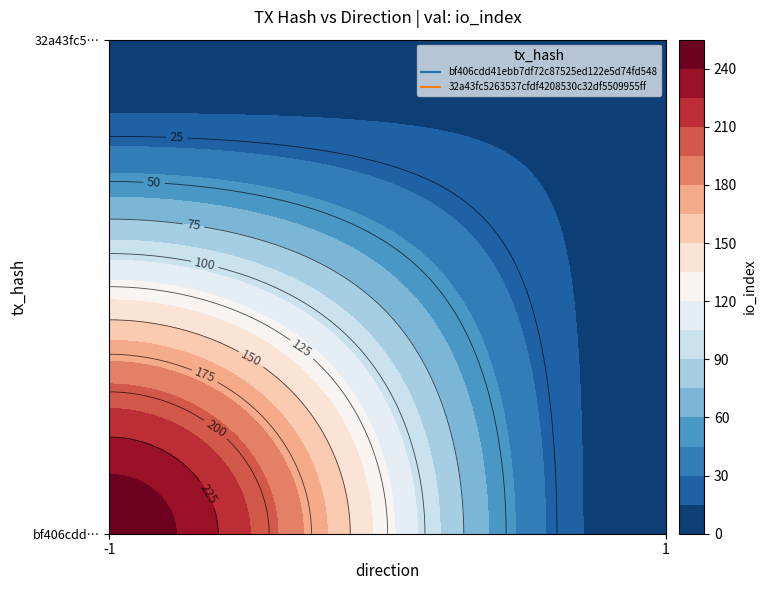

Read the bf406cdd41ebb7df72c87525ed122e5d74fd548 value at io_index.

250